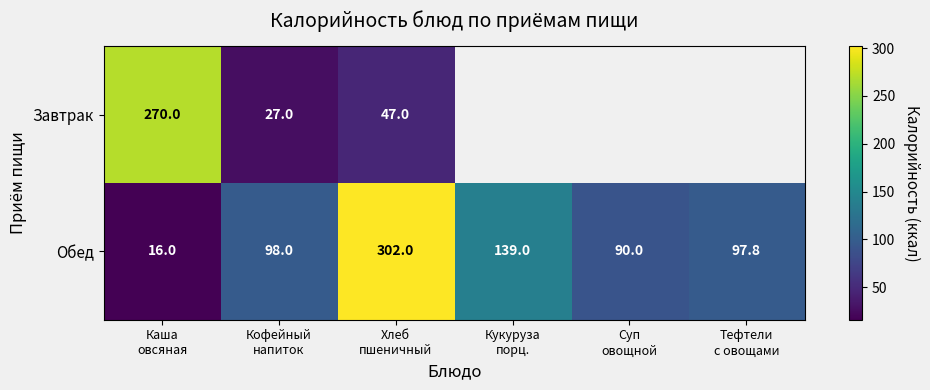

What is the difference between the maximum and second lowest values in the Обед series?

212.0